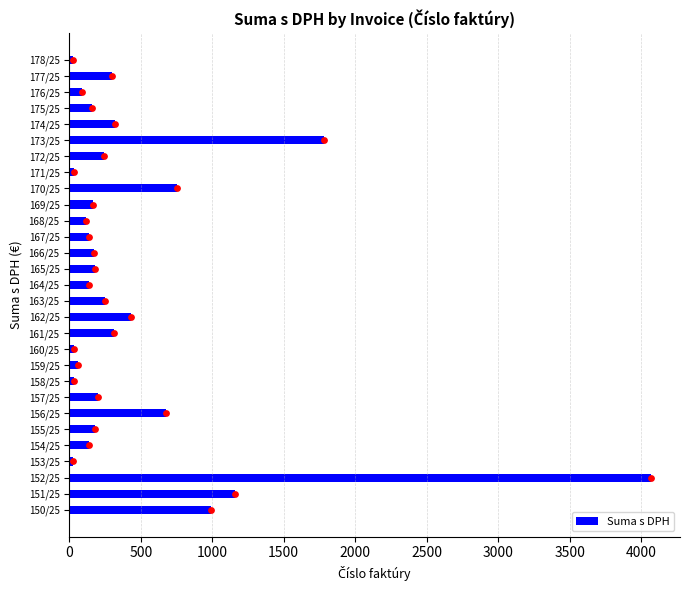

At which label does Suma s DPH reach its peak?

152/25